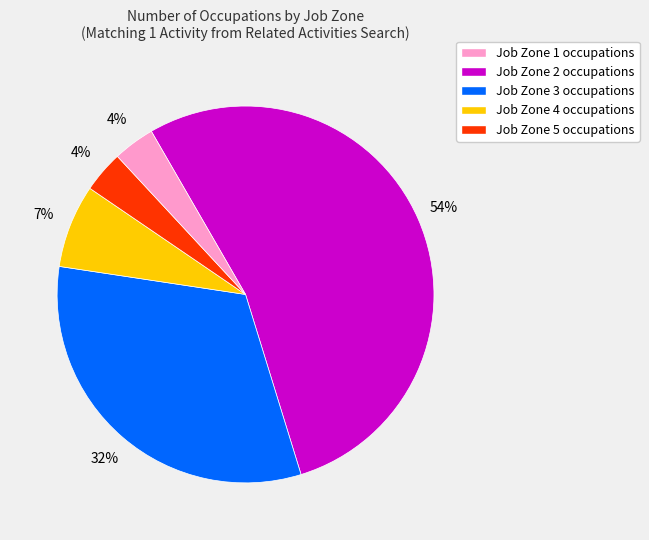

Is there any slice that represents more than half of the pie?

Yes